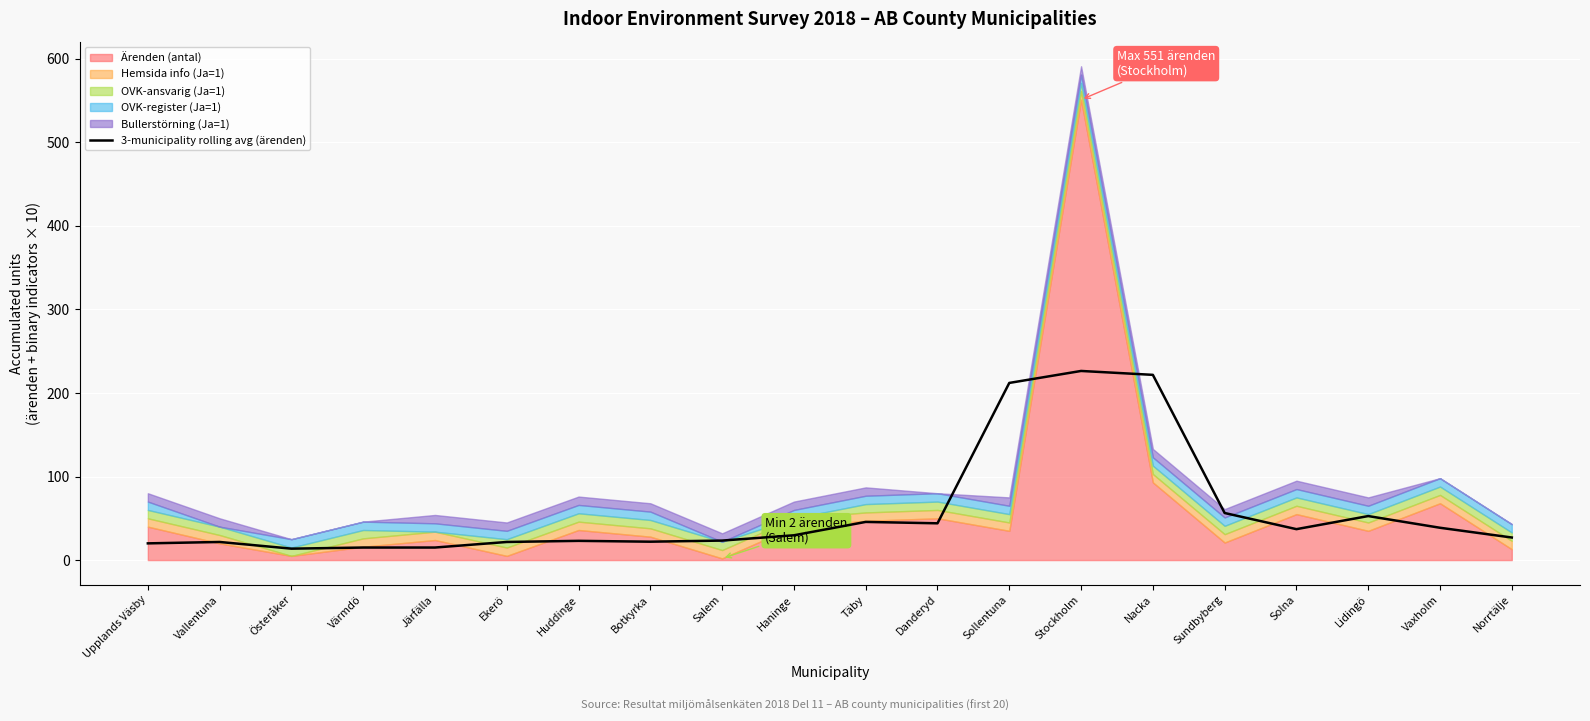

The 3-municipality rolling avg (ärenden) series shows 38.7 at Vaxholm. True or false?

True